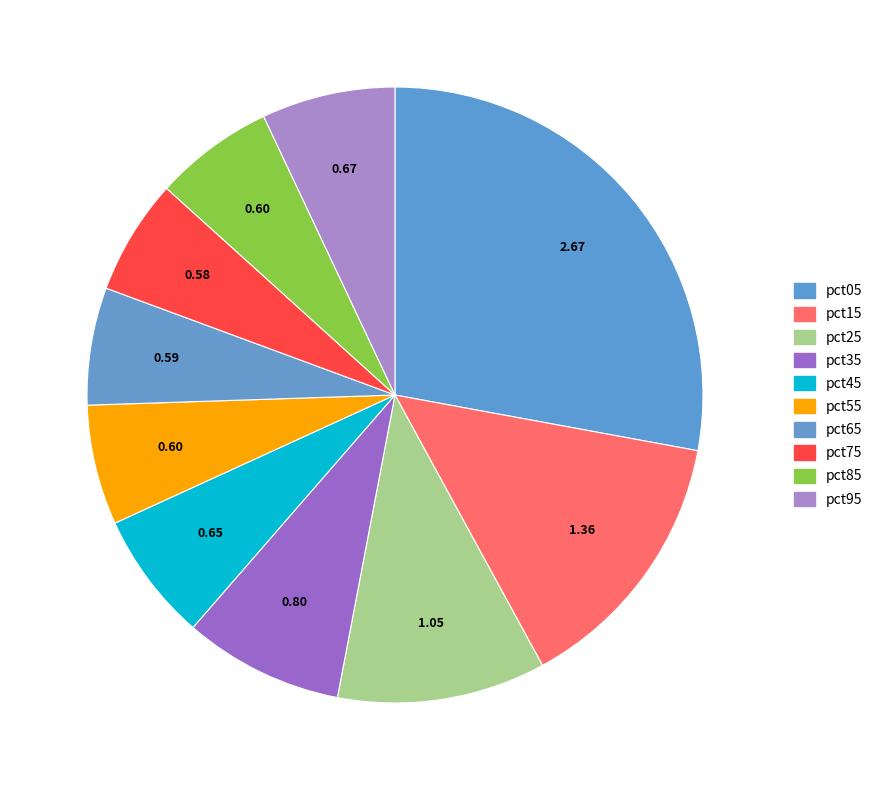

True or false: pct25 accounts for 11% of the total.

True